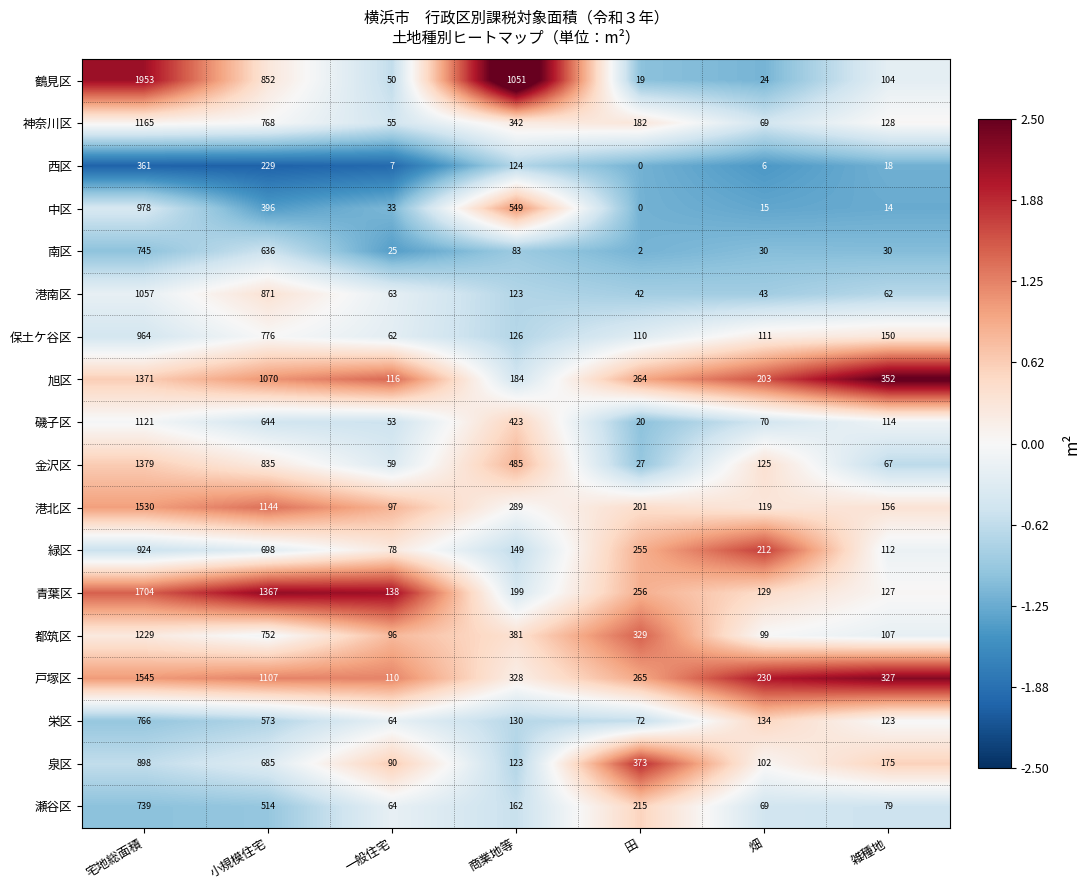

What is the average value of the 中区 series?

284